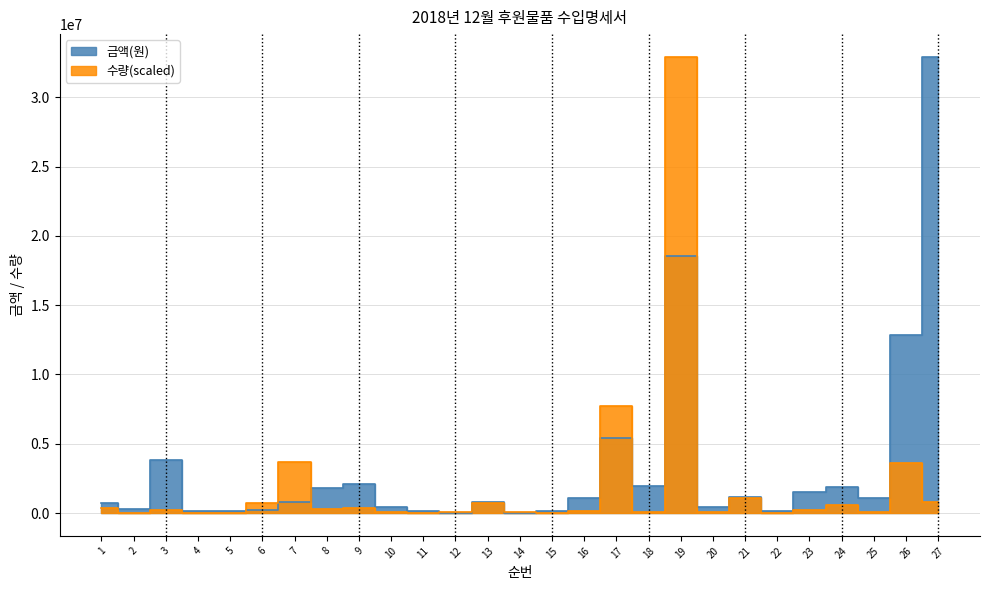

In 수량, how many points are higher than both neighbors (excluding endpoints)?

9